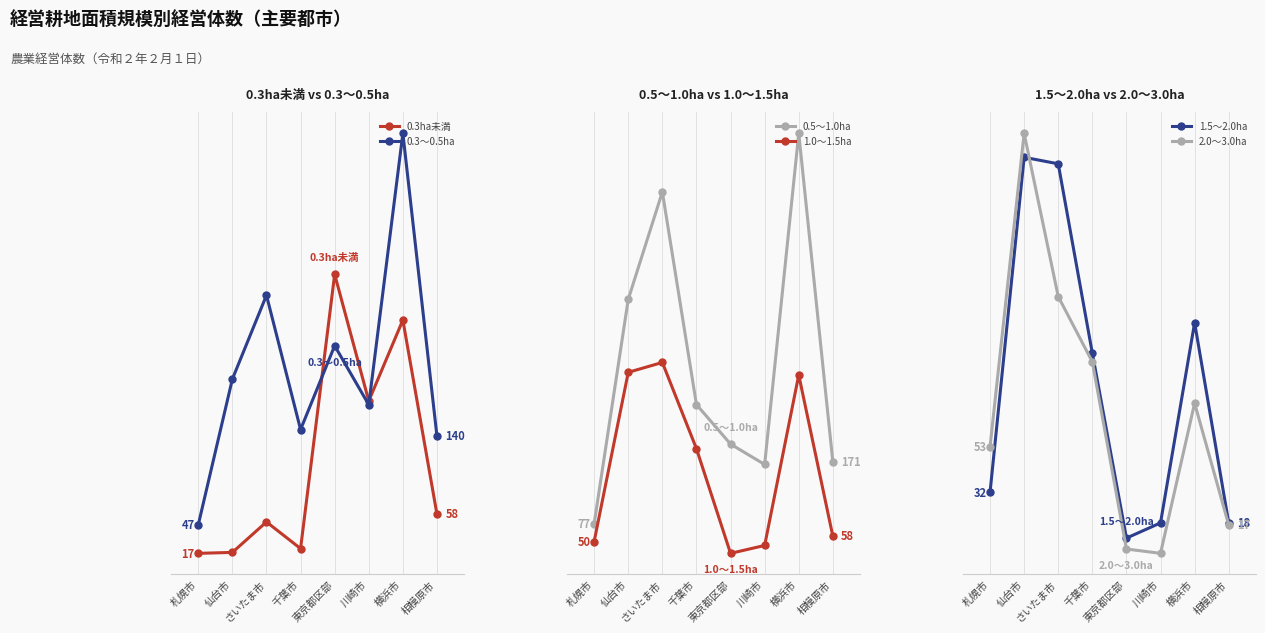

At 横浜市, list the series in order from smallest to largest.

2.0～3.0ha, 1.5～2.0ha, 0.3ha未満, 1.0～1.5ha, 0.3～0.5ha, 0.5～1.0ha